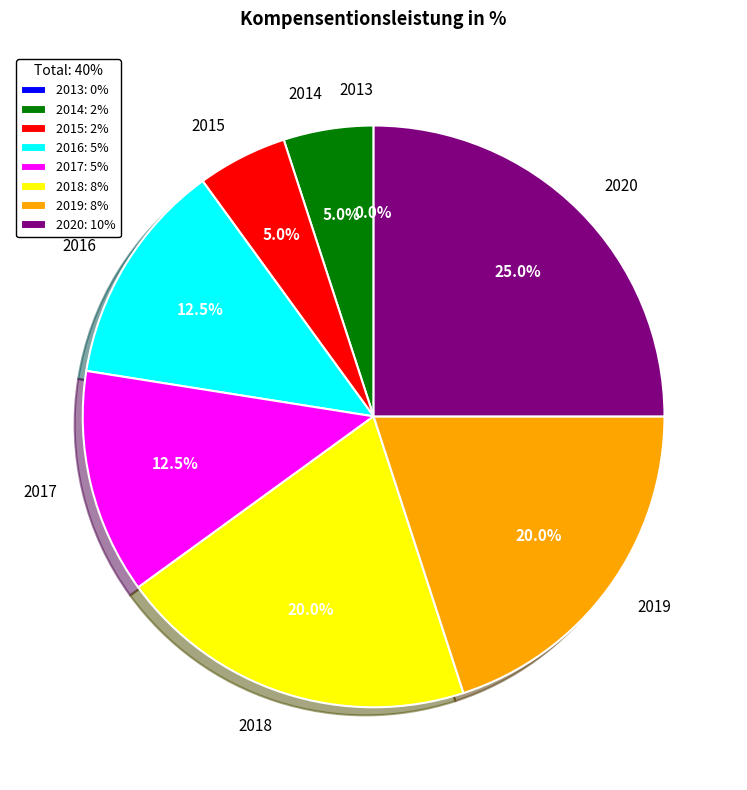

Does any single category account for the majority?

No